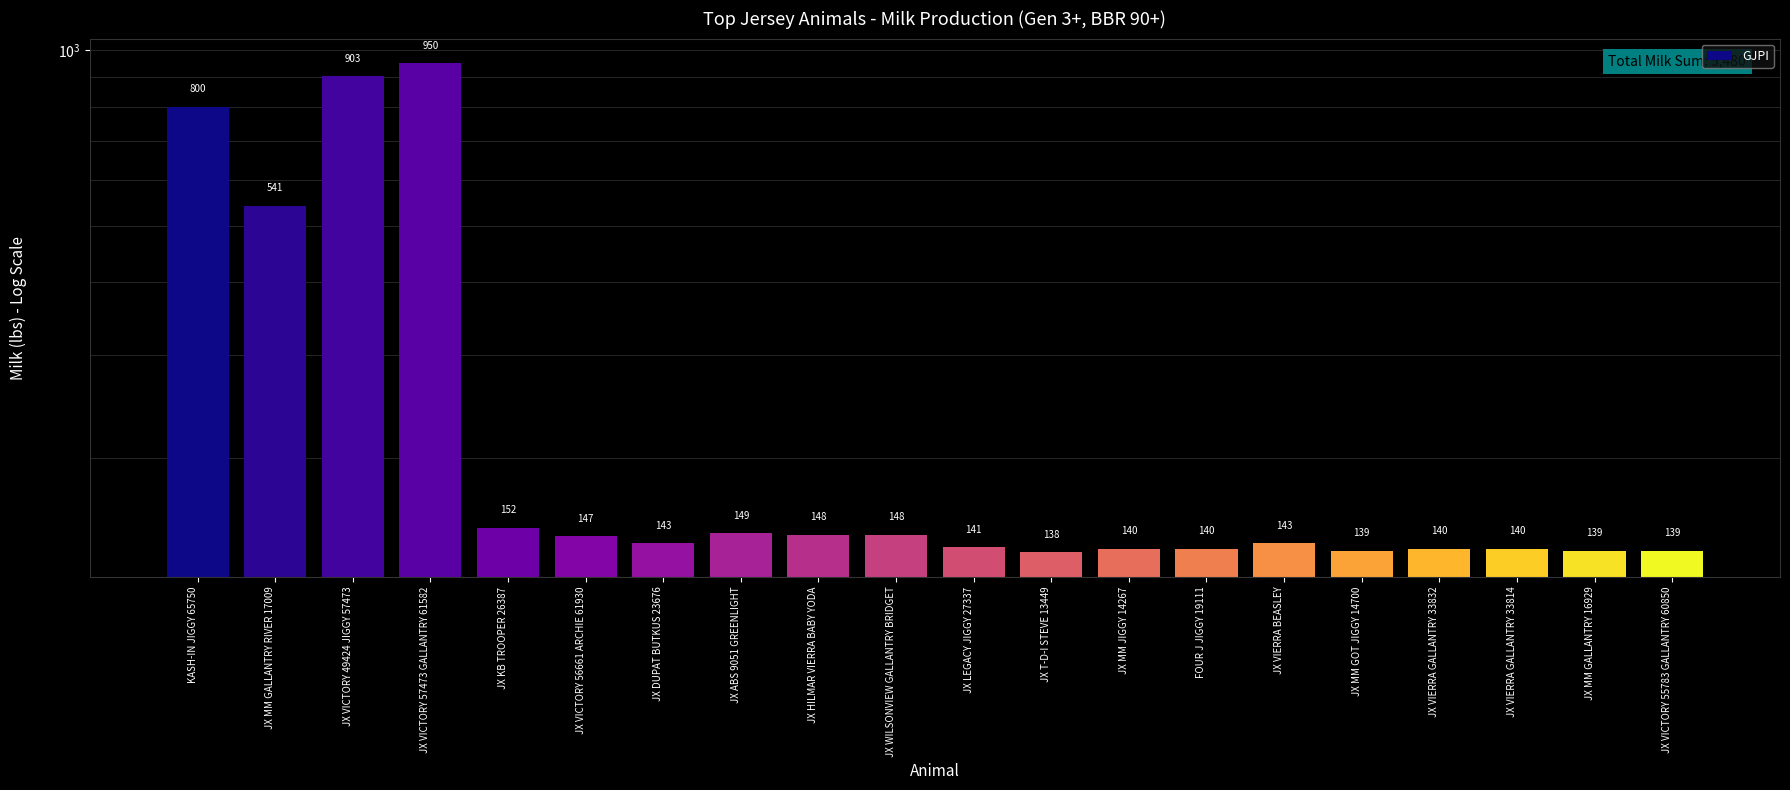

Between JX MM GALLANTRY RIVER 17009 and JX ABS 9051 GREENLIGHT, which is larger?

JX MM GALLANTRY RIVER 17009